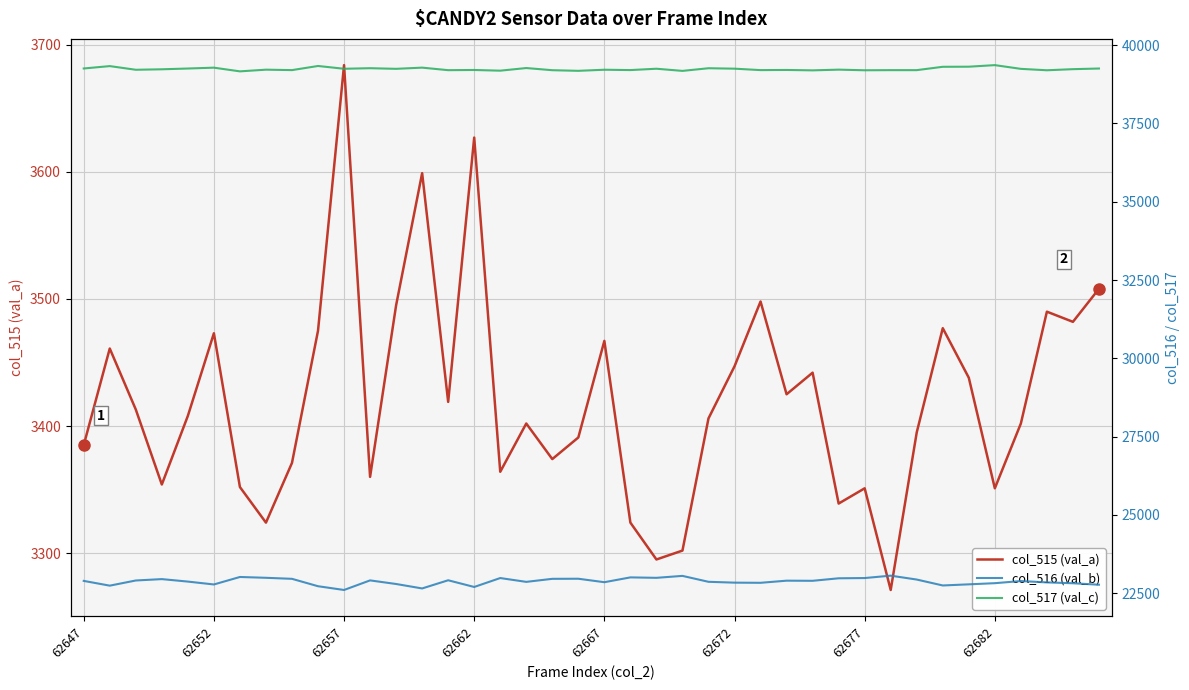

What is the total value across all series at 19?

65535